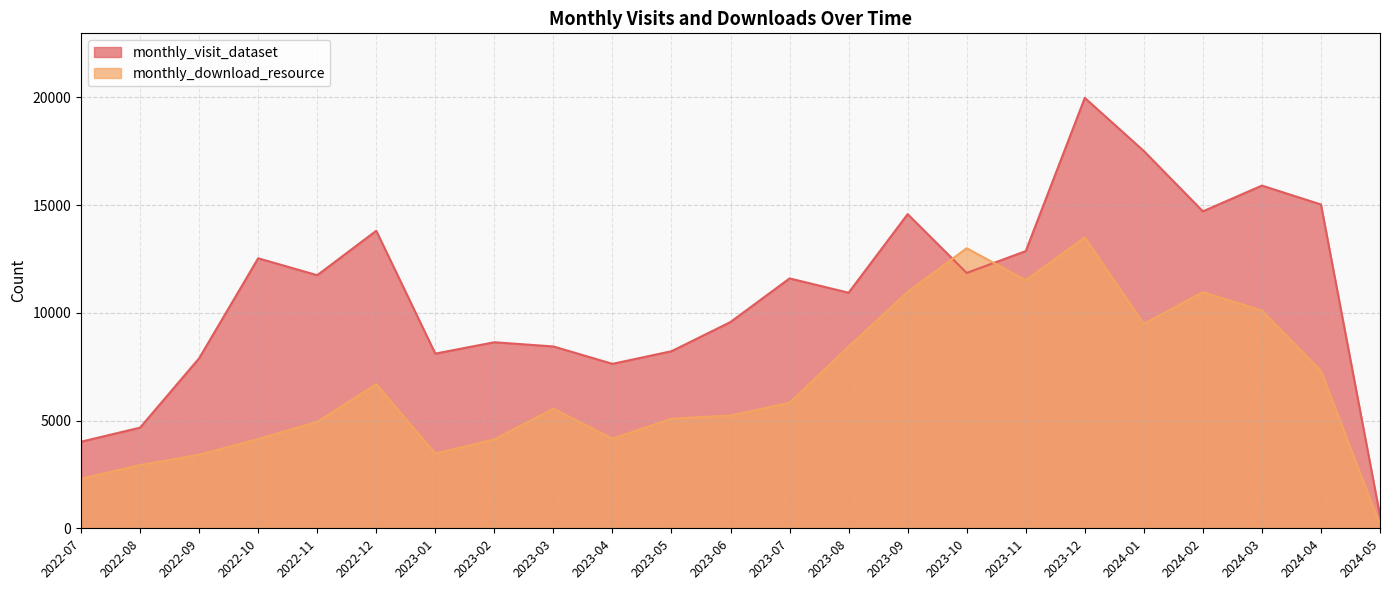

Does the chart have visible grid lines?

Yes